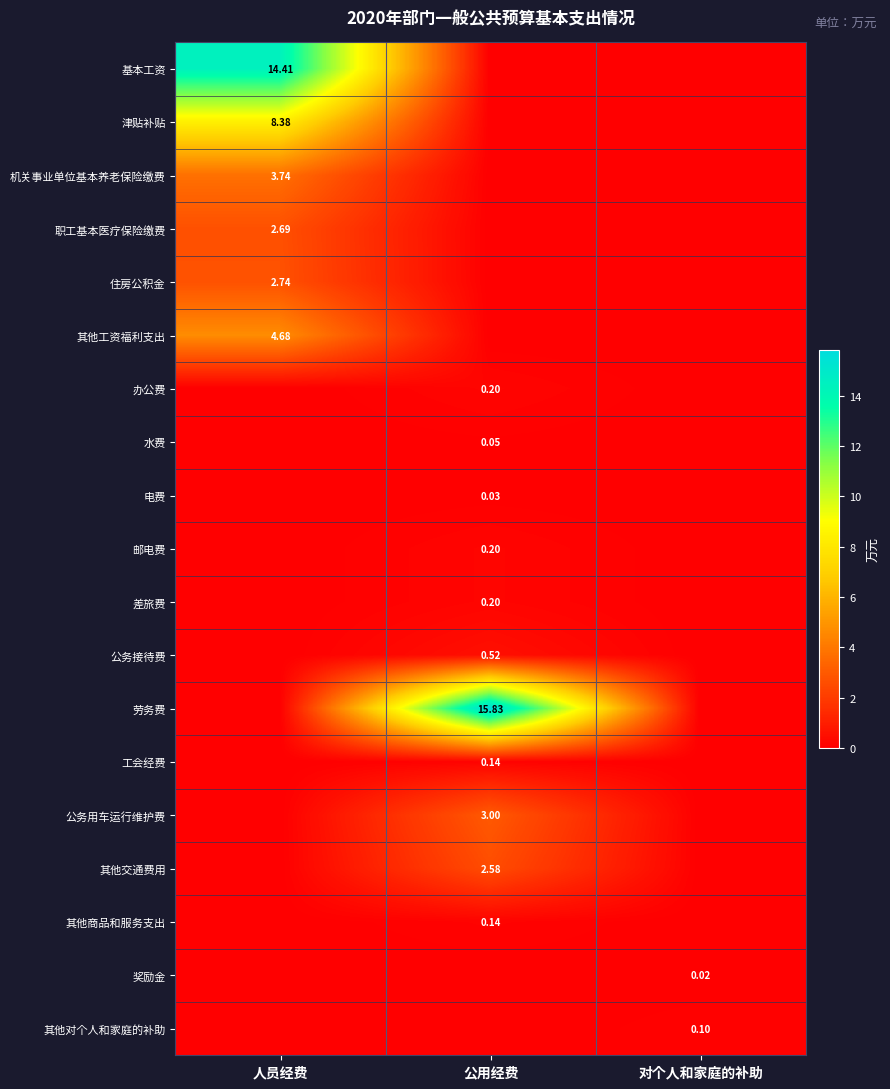

What is the difference between the maximum and second lowest values in the 差旅费 series?

0.2